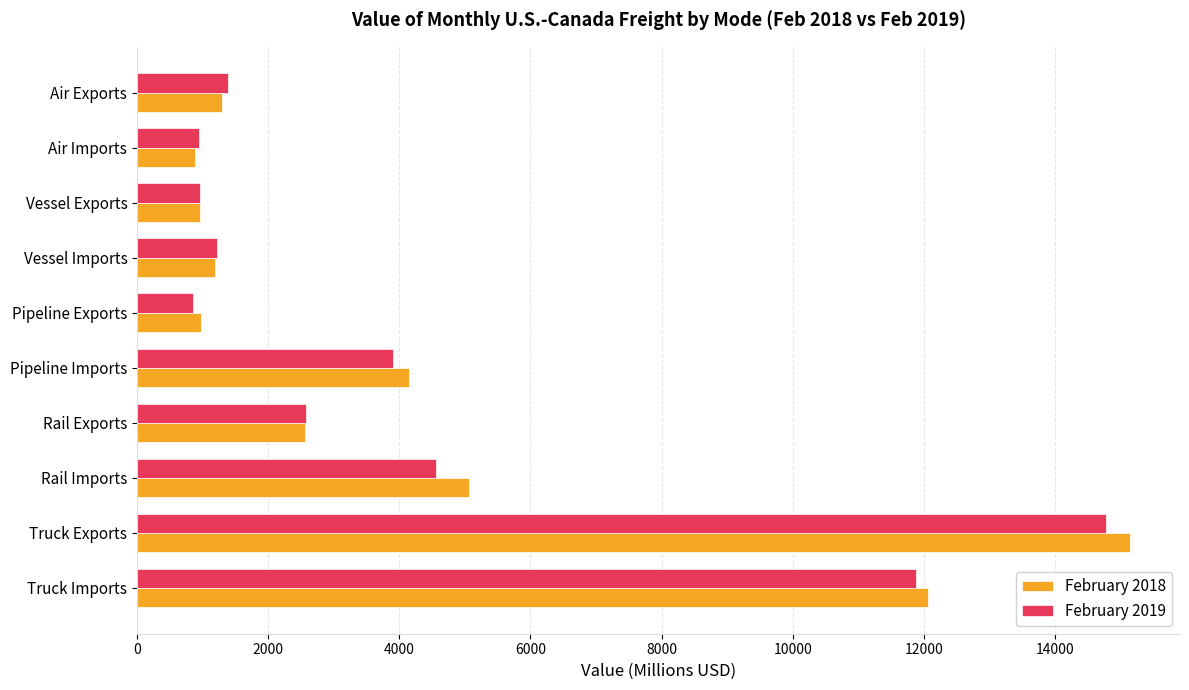

At which label is February 2018 closest to 8017?

Rail Imports